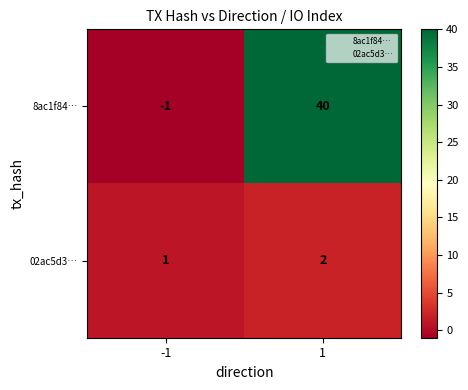

How many series are shown in this chart?

2